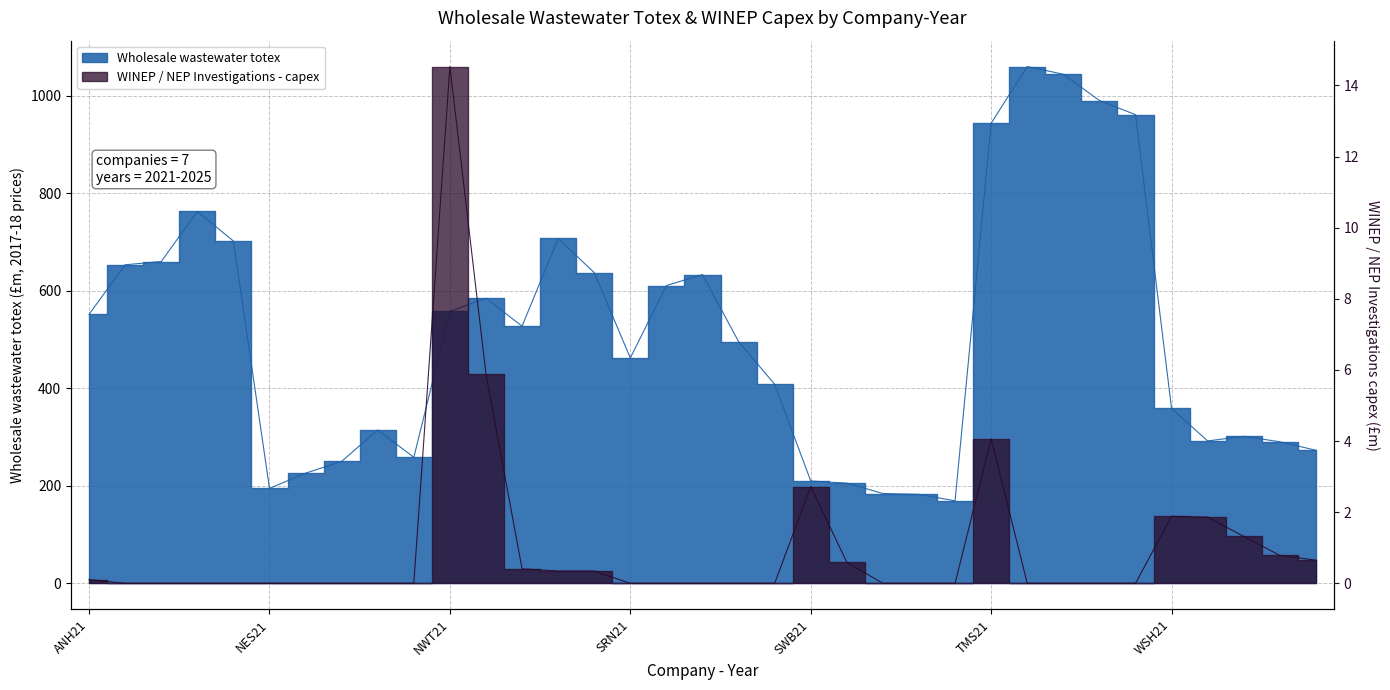

What is the difference between the maximum and minimum values in the WINEP / NEP Investigations - capex series?

14.5